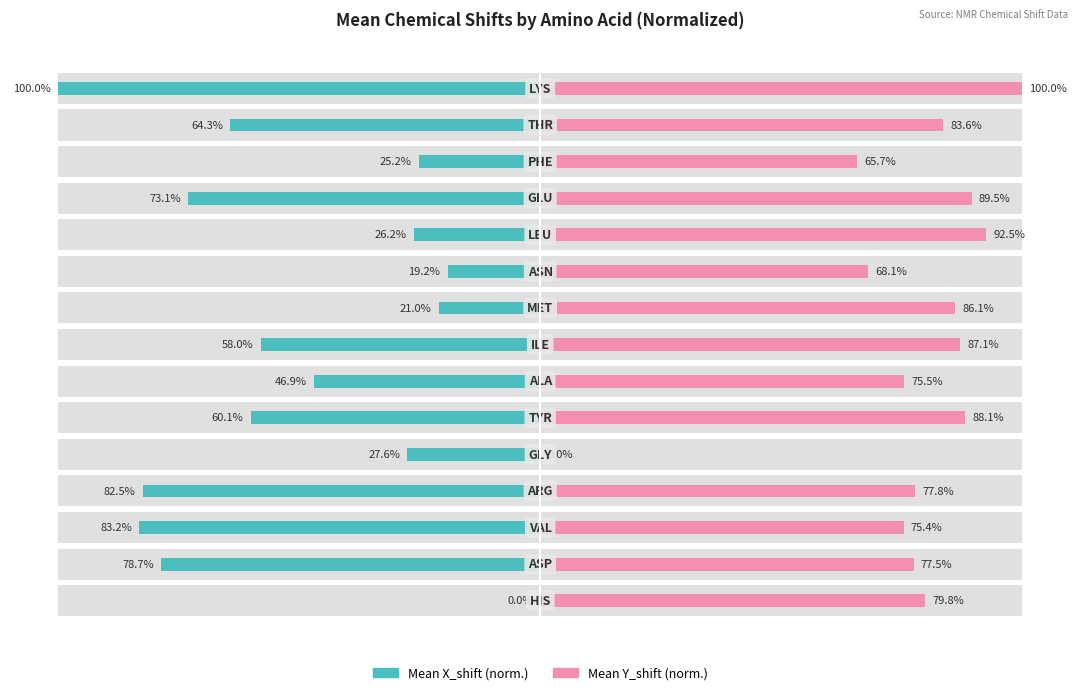

Reading left to right, what are all the values shown in this chart?

Mean X_shift (norm.): 0.0	78.7	83.2	82.5	27.6	60.1	46.9	58.0	21.0	19.2	26.2	73.1	25.2	64.3	100.0
Mean Y_shift (norm.): 79.8	77.5	75.4	77.8	0.0	88.1	75.5	87.1	86.1	68.1	92.5	89.5	65.7	83.6	100.0